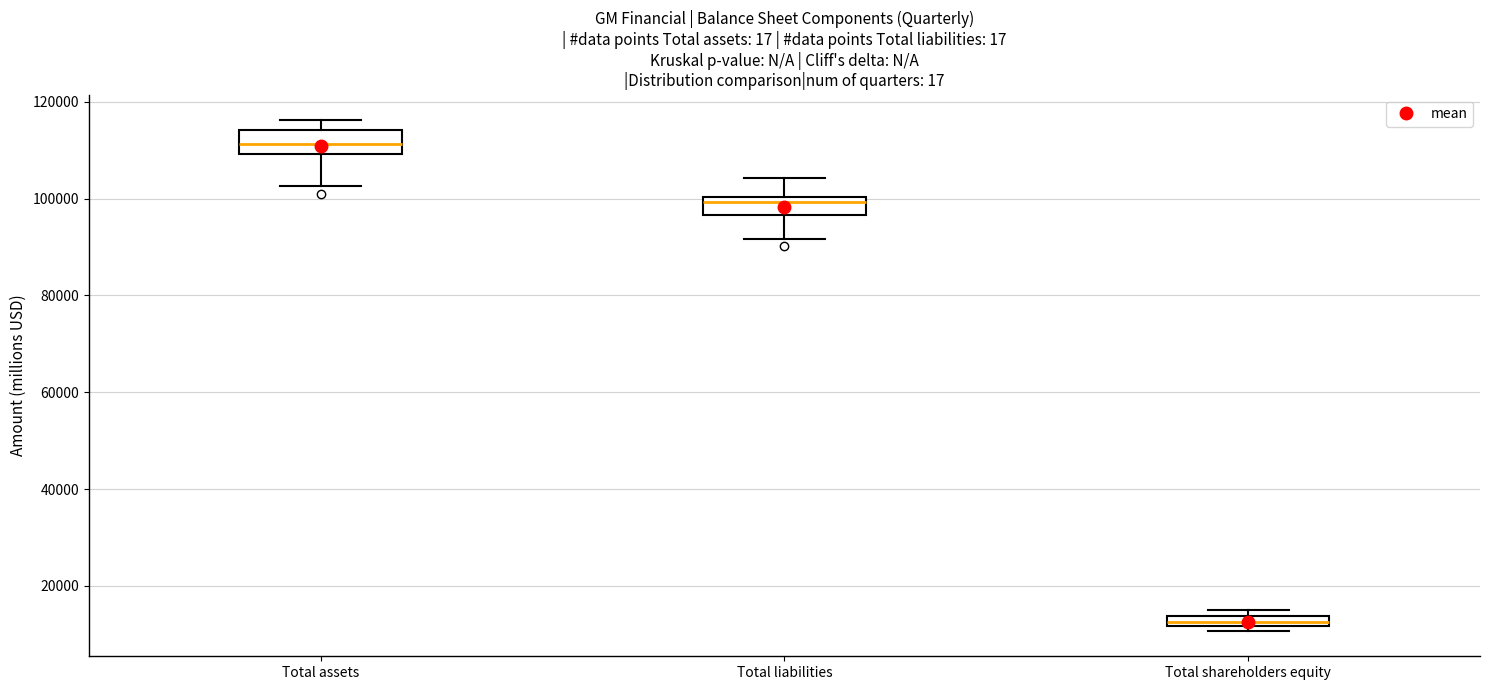

Where does the upper whisker of the box for Total liabilities end on the y-axis? The values are not printed on the chart, so give them approximately, as read against the axis.

104000